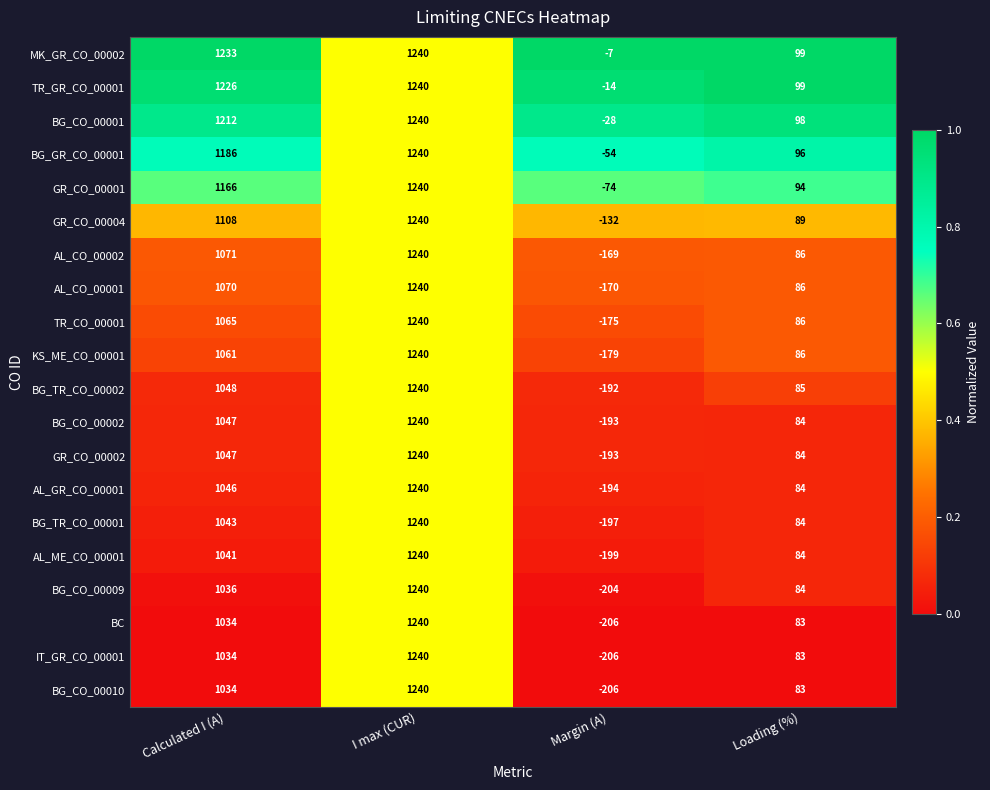

List the labels in order of BG_CO_00001 value, largest first.

I max (CUR), Calculated I (A), Loading (%), Margin (A)